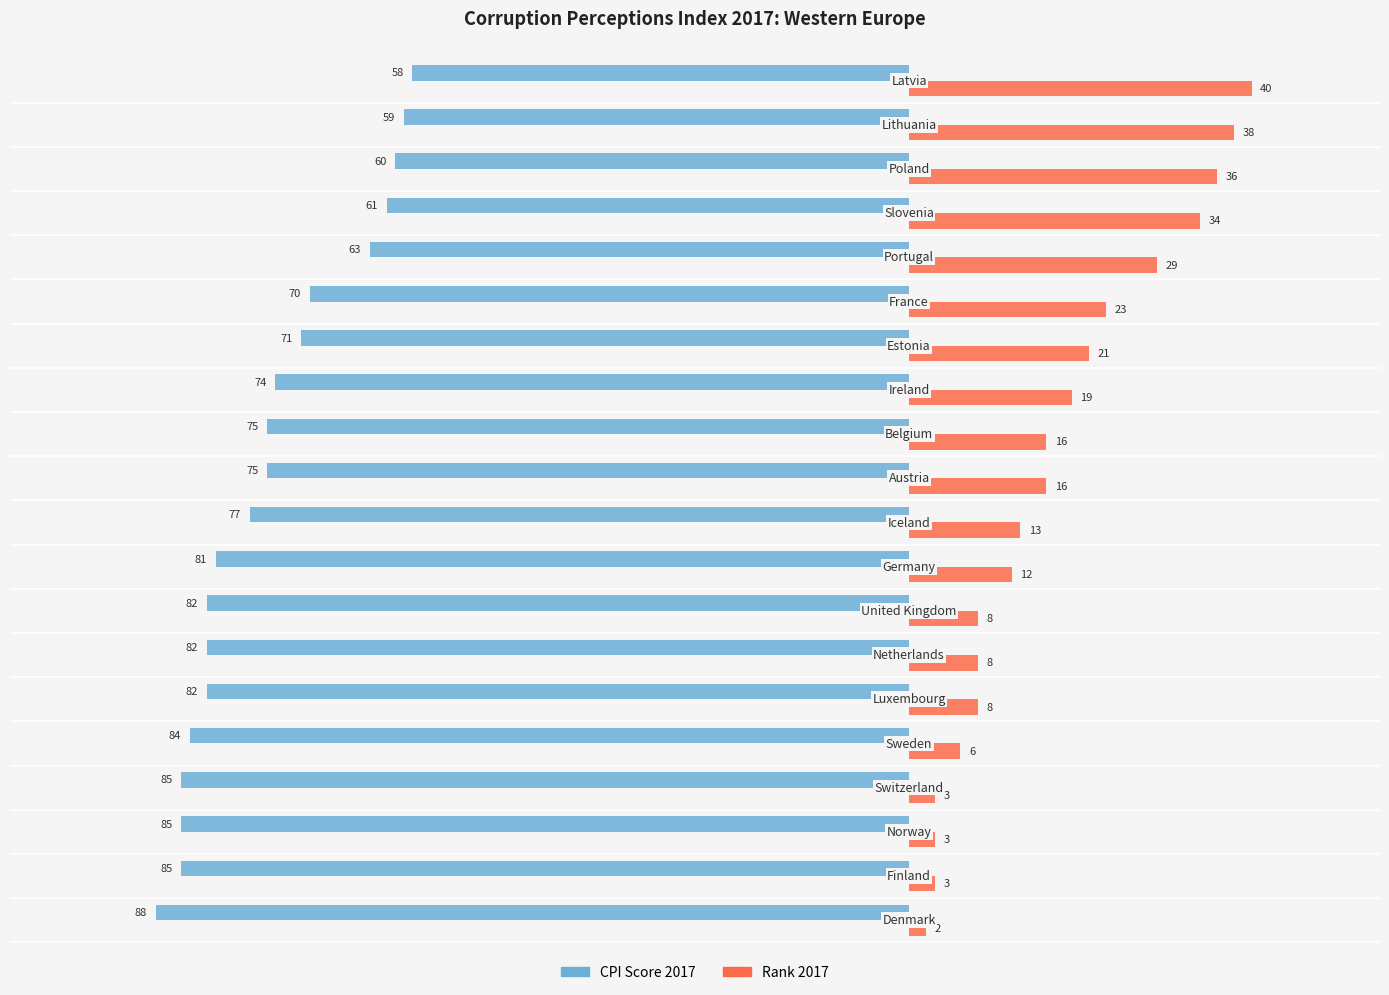

What is the average value of the CPI Score 2017 series?

-75